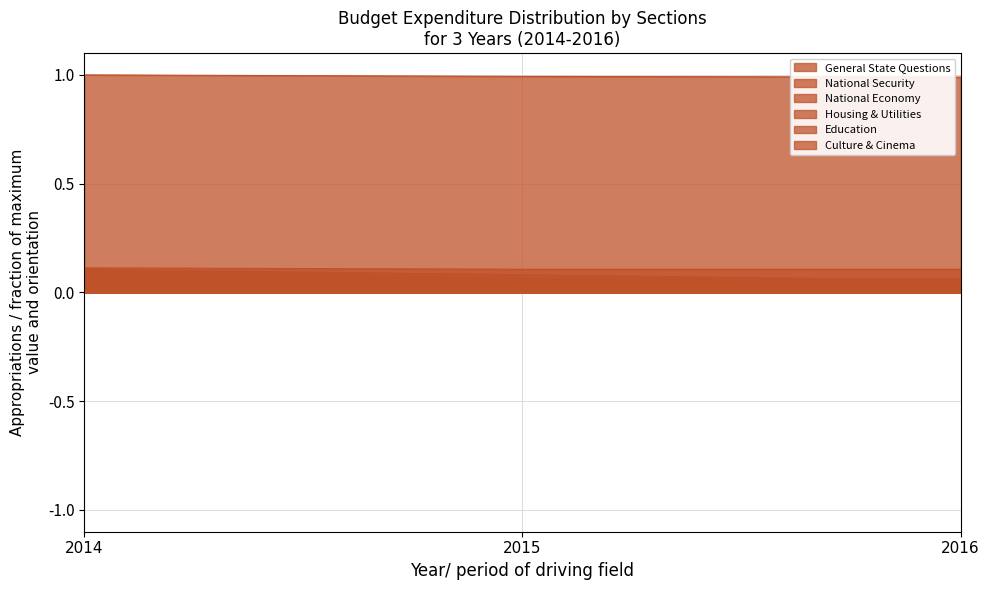

Which series has the largest total across all categories?

Education